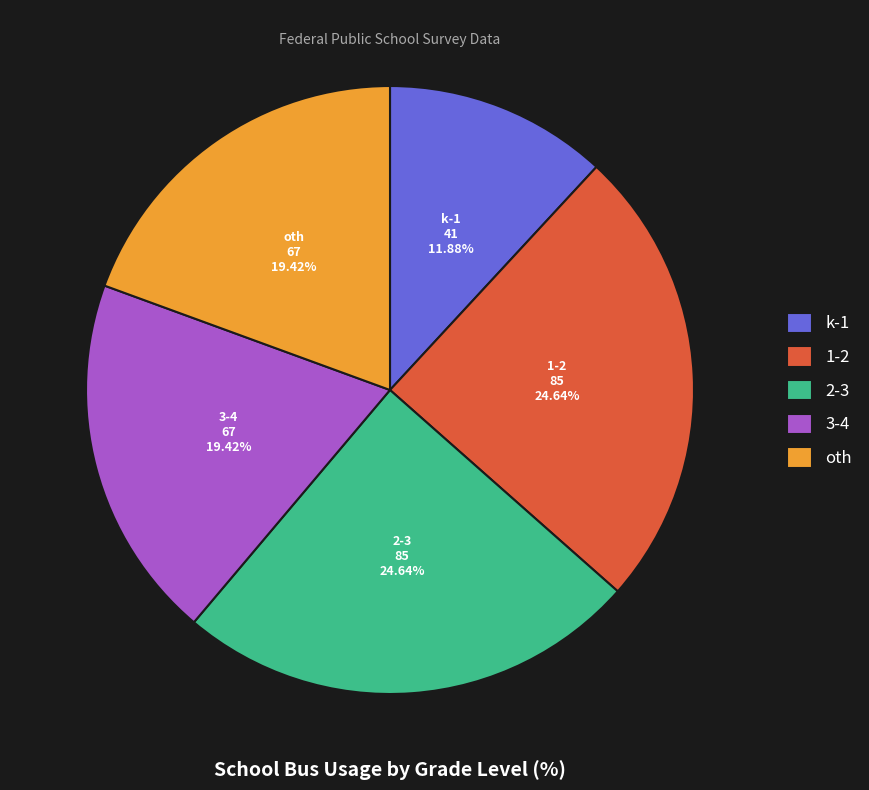

True or false: 1-2 accounts for 35% of the total.

False